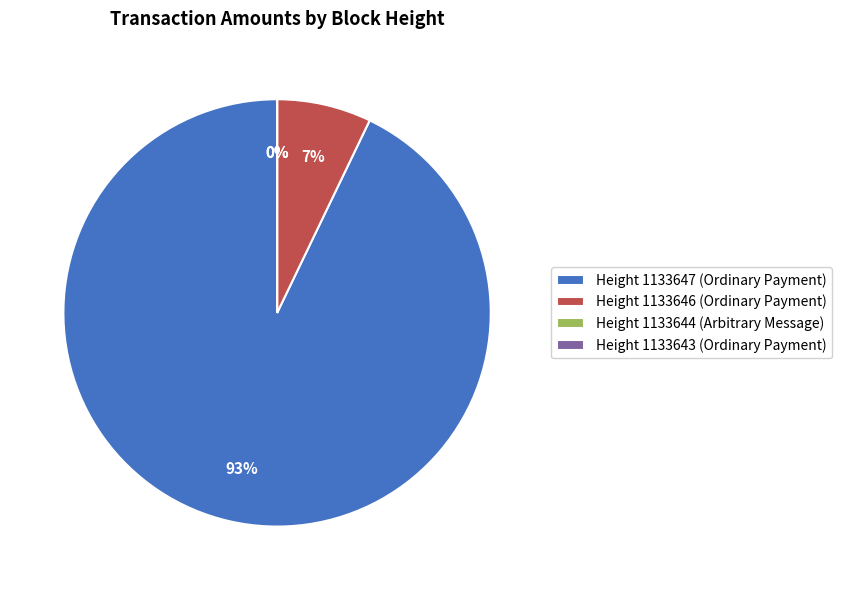

To the nearest percent, what is the difference between the largest and smallest slice percentages?

93%